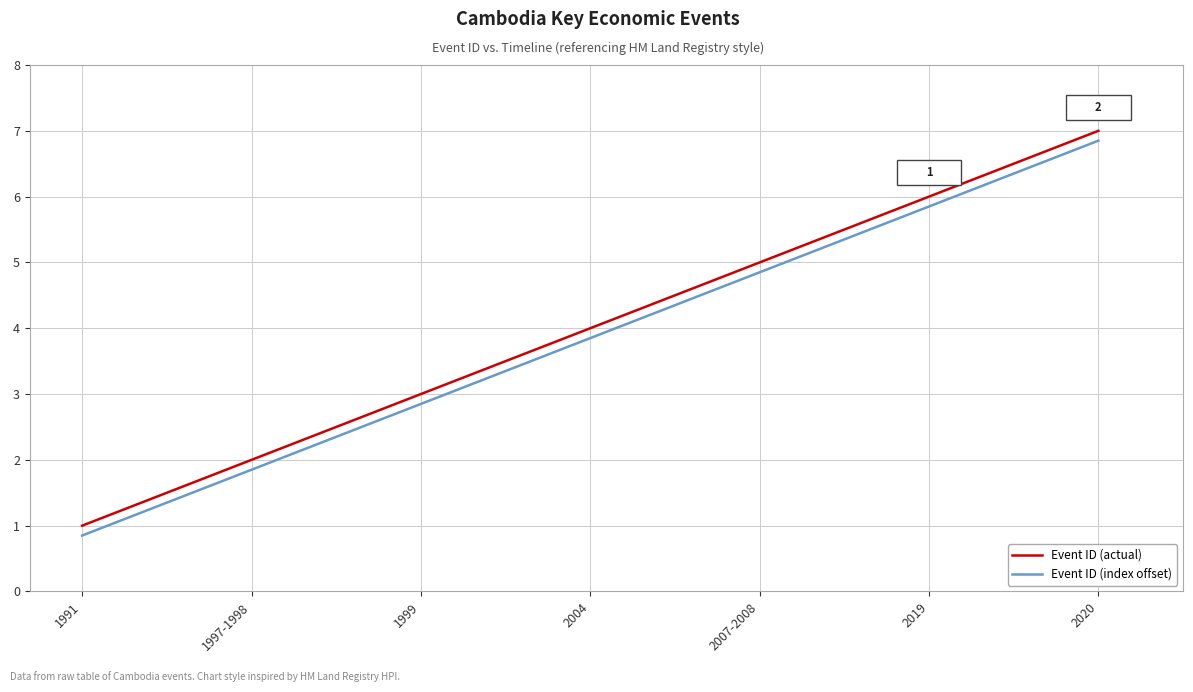

The Event ID (actual) series shows 1.7 at 1991. True or false?

False